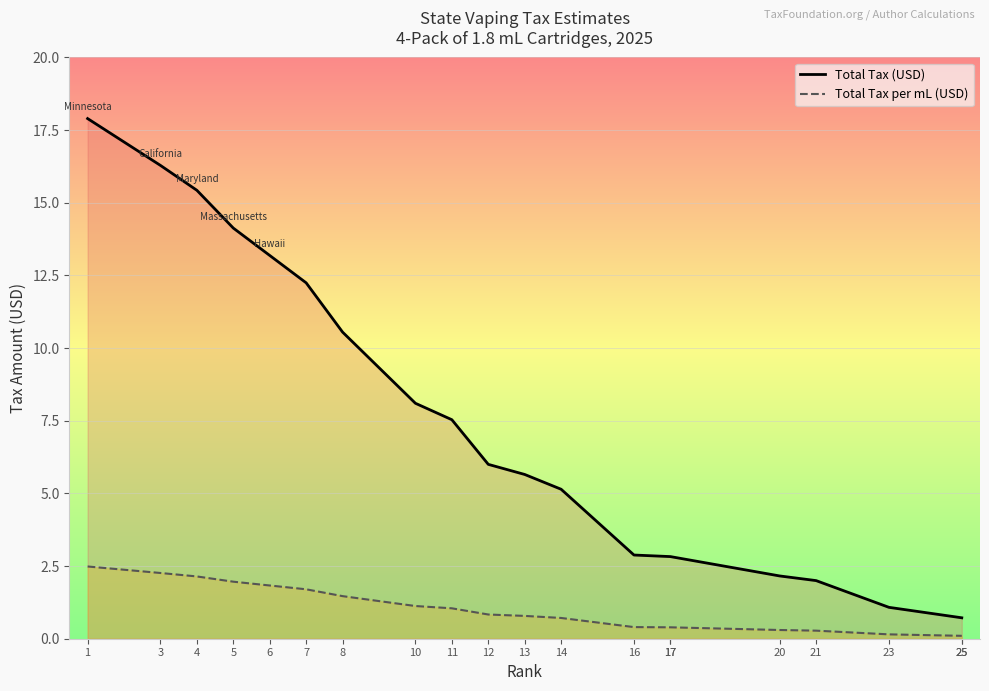

True or false: Total Tax per mL (USD) has more than 0 interior local peaks.

False